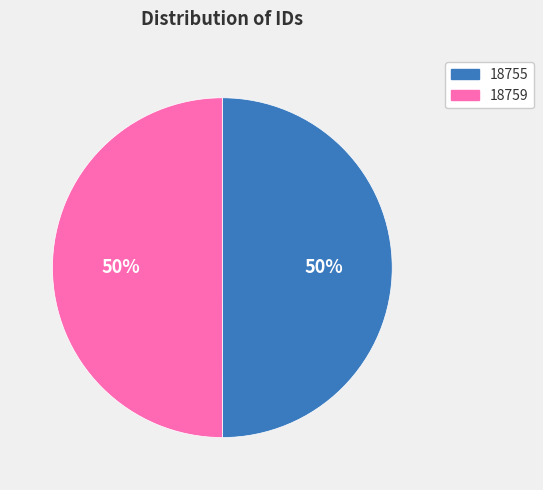

To the nearest percent, what is the combined percentage of 18755 and 18759?

100%